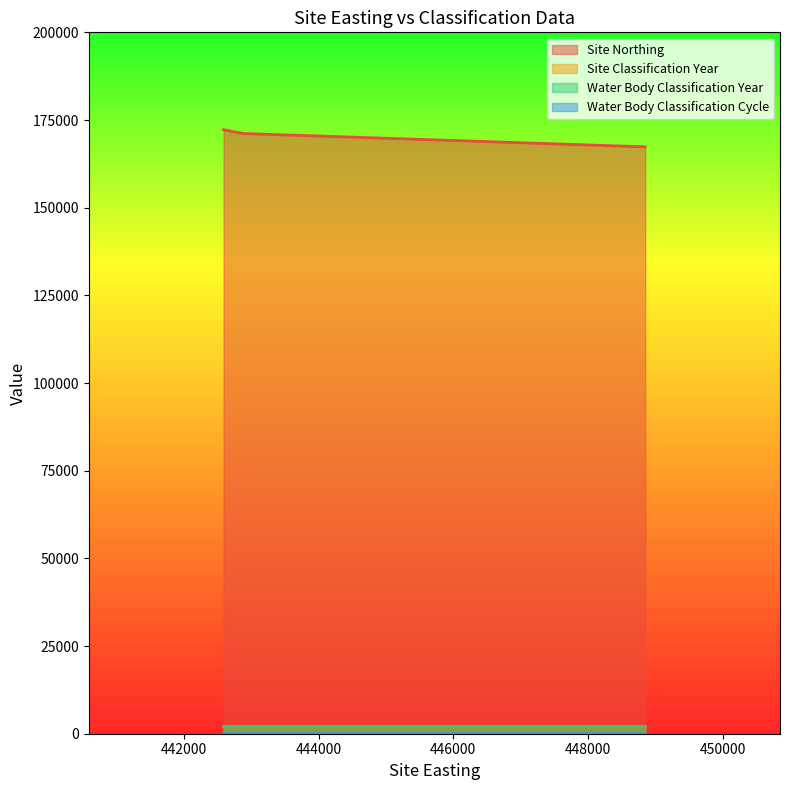

What is the label of the 8th point from the left?

448847